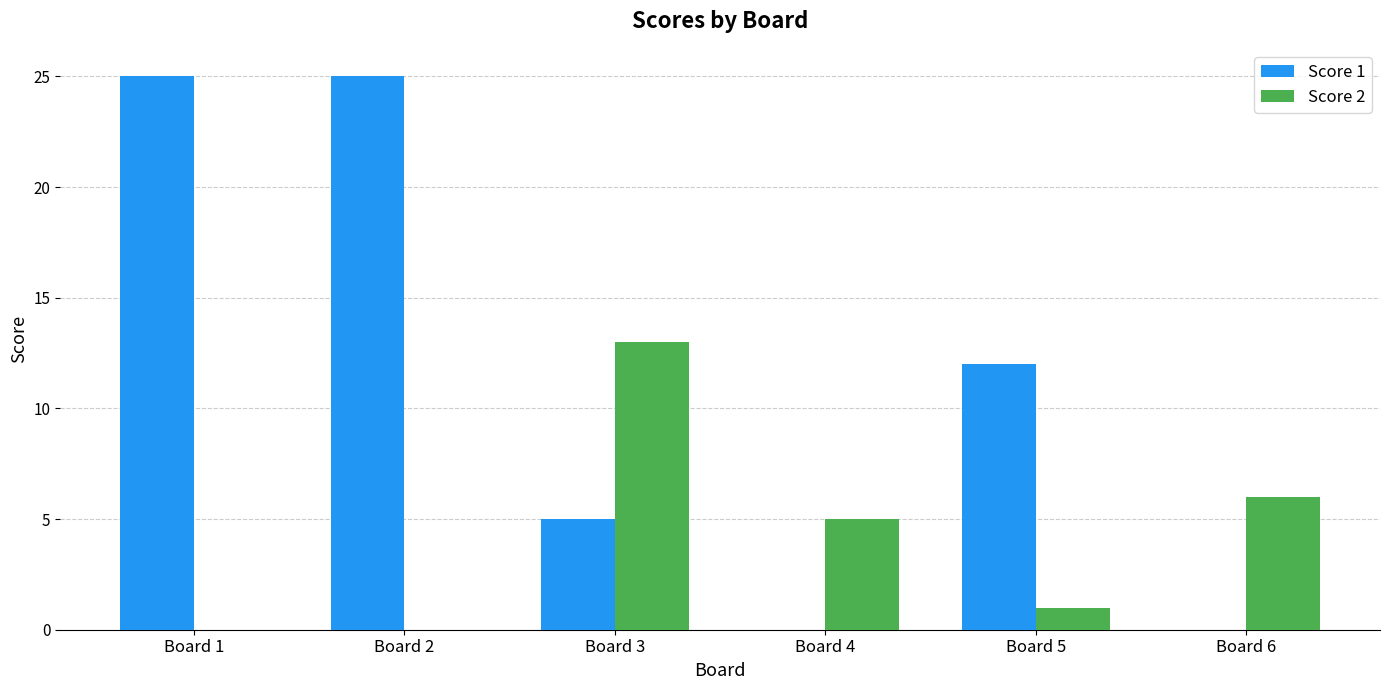

What is the average value of the Score 2 series?

4